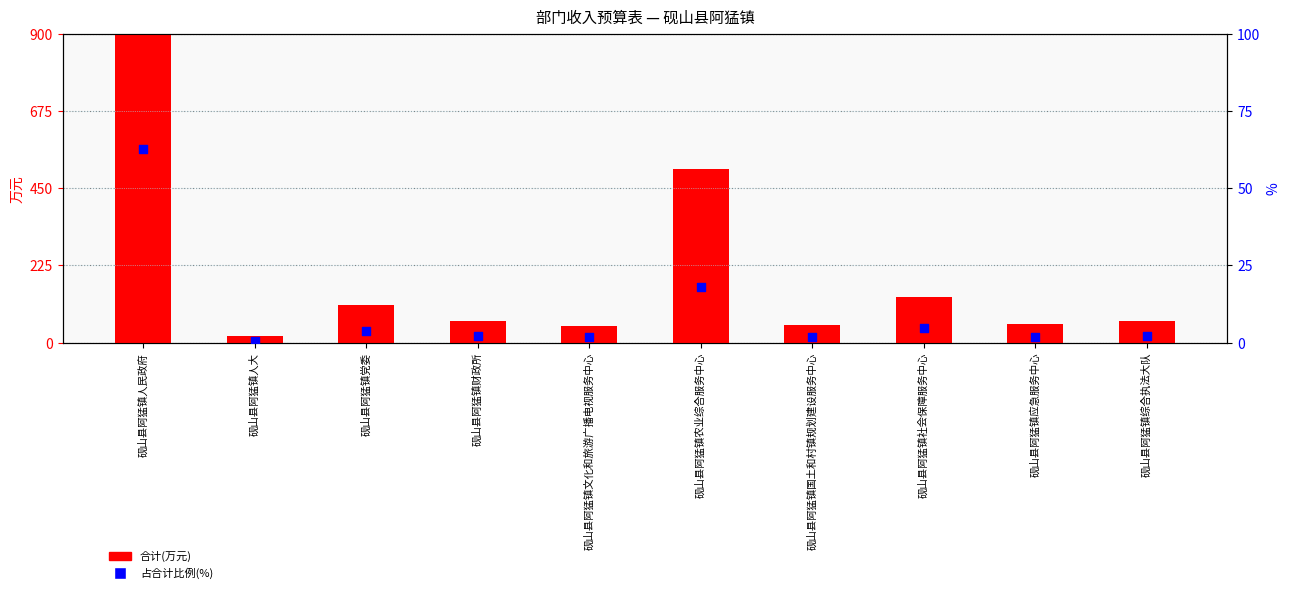

What is the total value across all series at 砚山县阿猛镇党委?

113.7